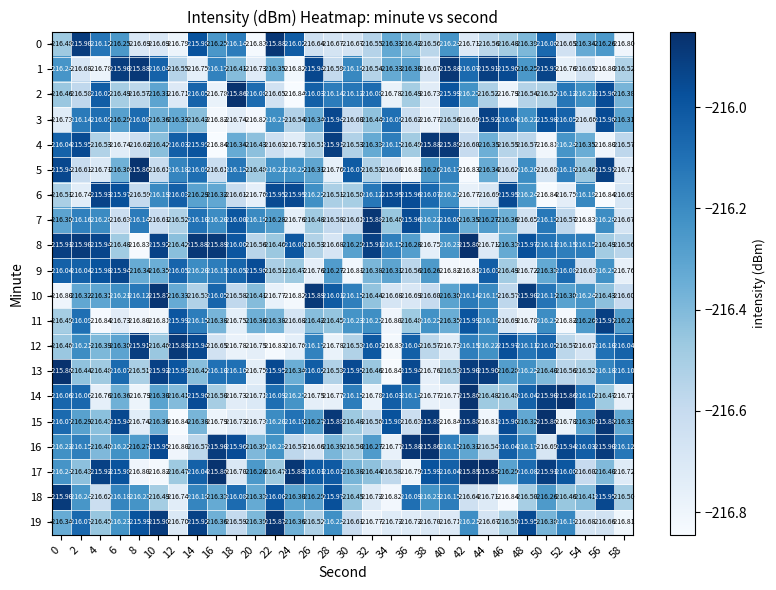

At which category is the sum across all series the highest?

14